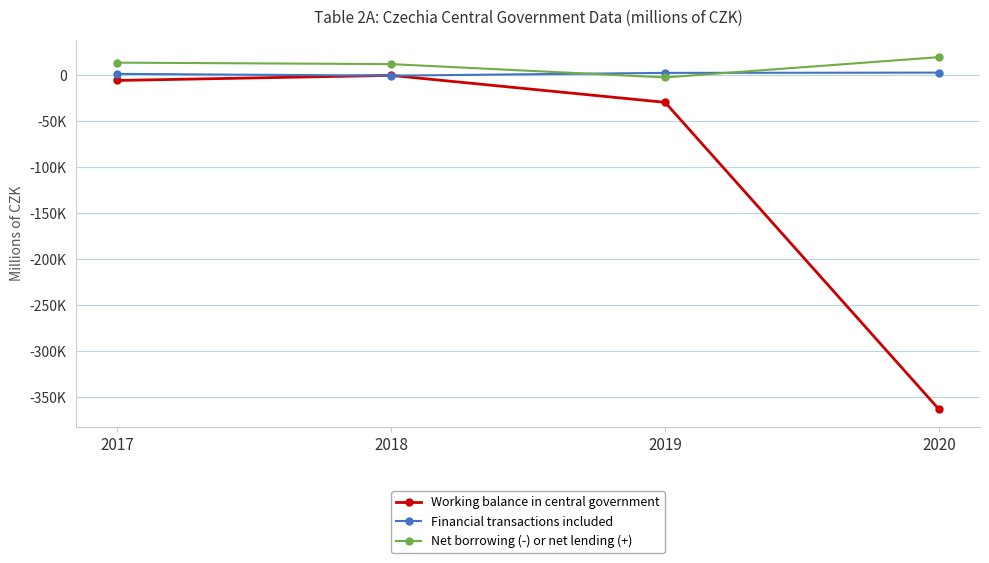

True or false: Net borrowing (-) or net lending (+) and Financial transactions included intersect in this chart.

True